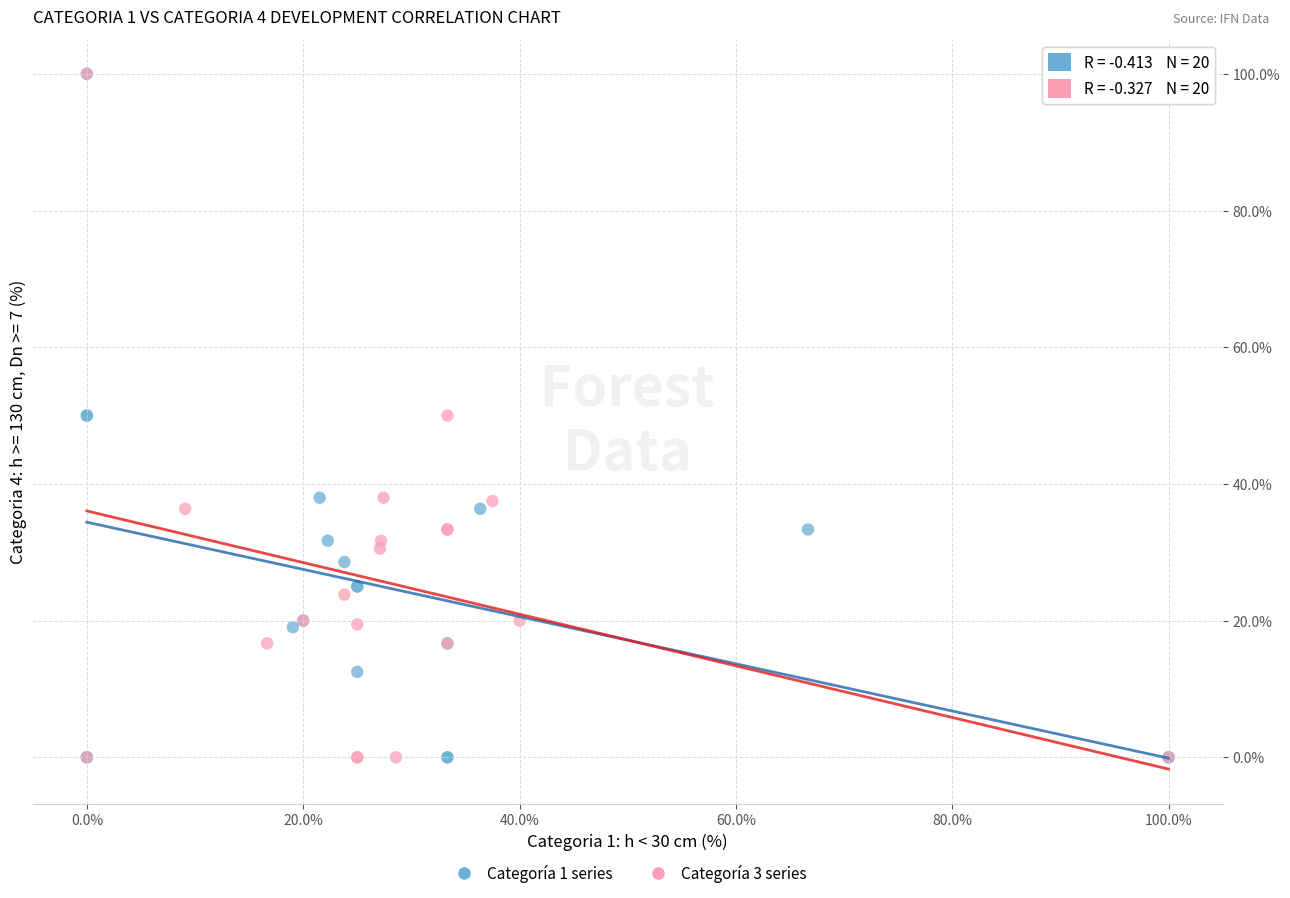

What are all the series names shown in the legend?

Categoría 1 series, Categoría 3 series